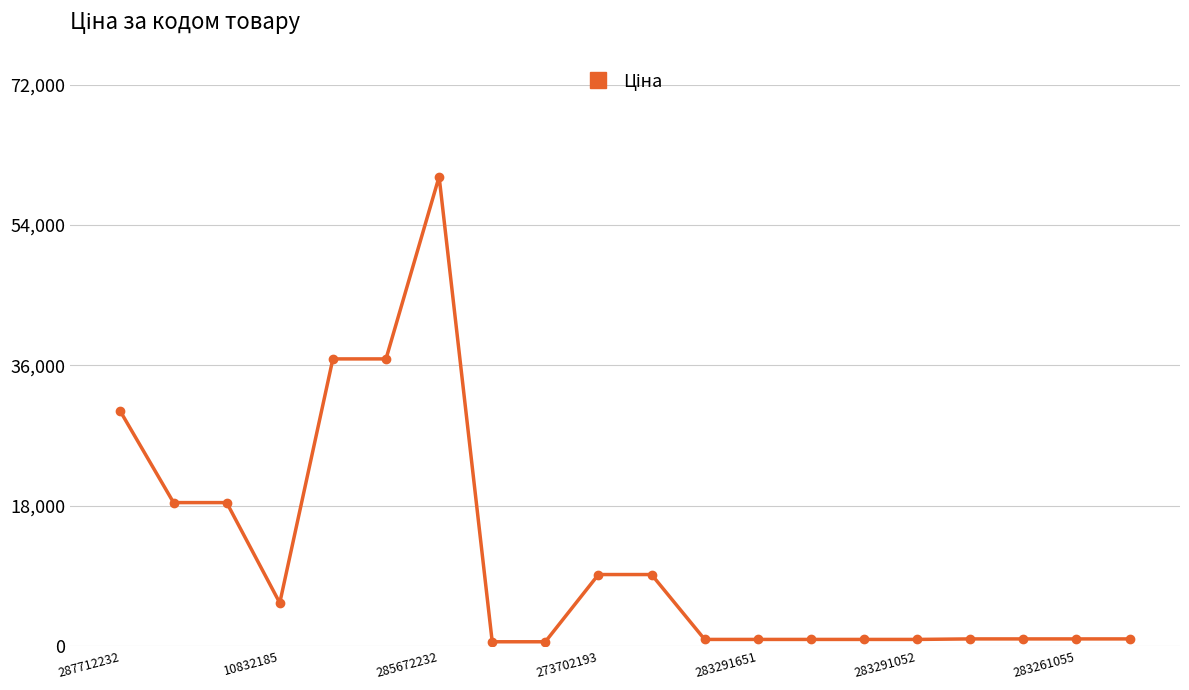

What is the difference between the maximum and minimum values?

59627.5